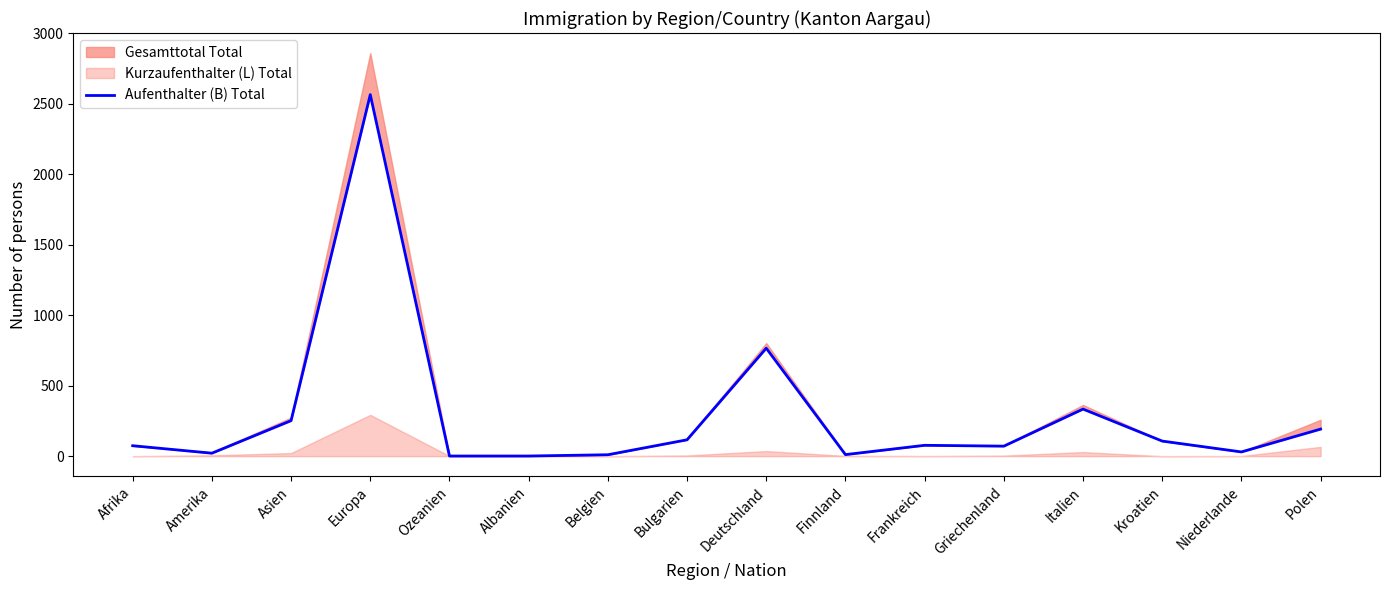

At which label is the value closest to 1283?

Deutschland